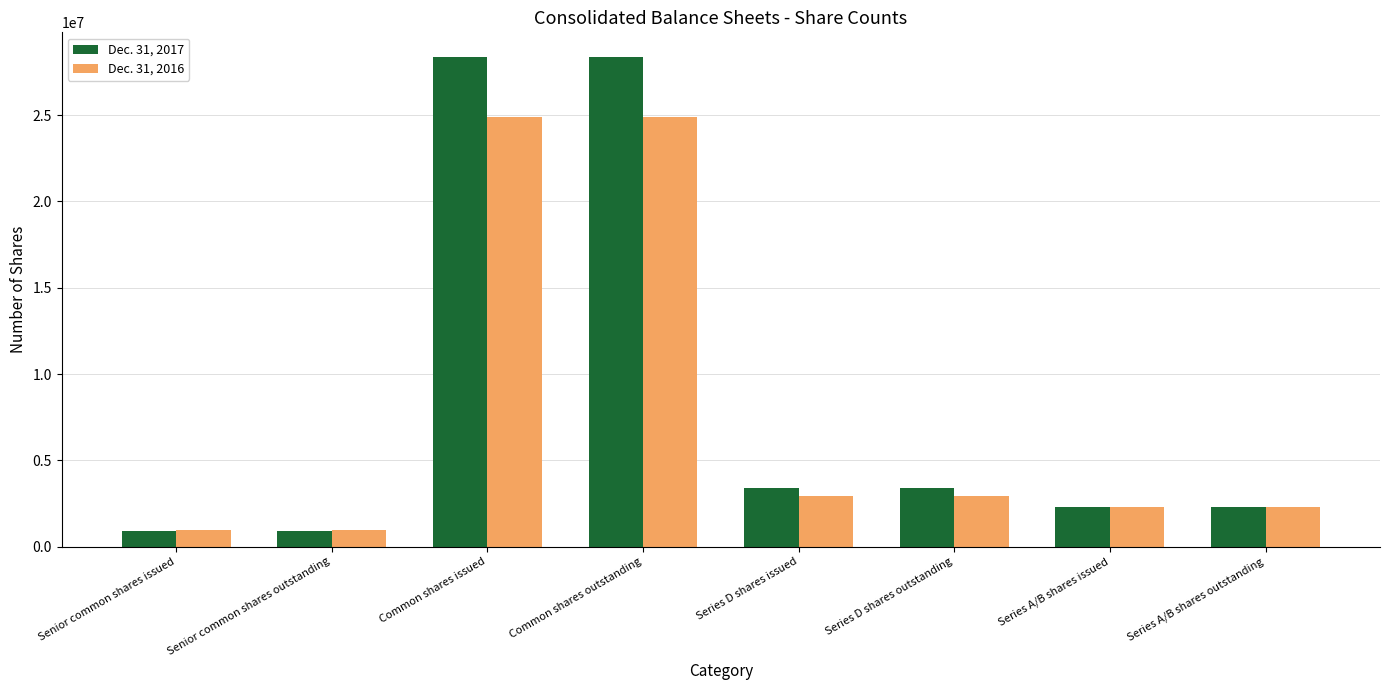

Between Senior common shares issued and Series D shares issued, which series saw the biggest shift?

Dec. 31, 2017